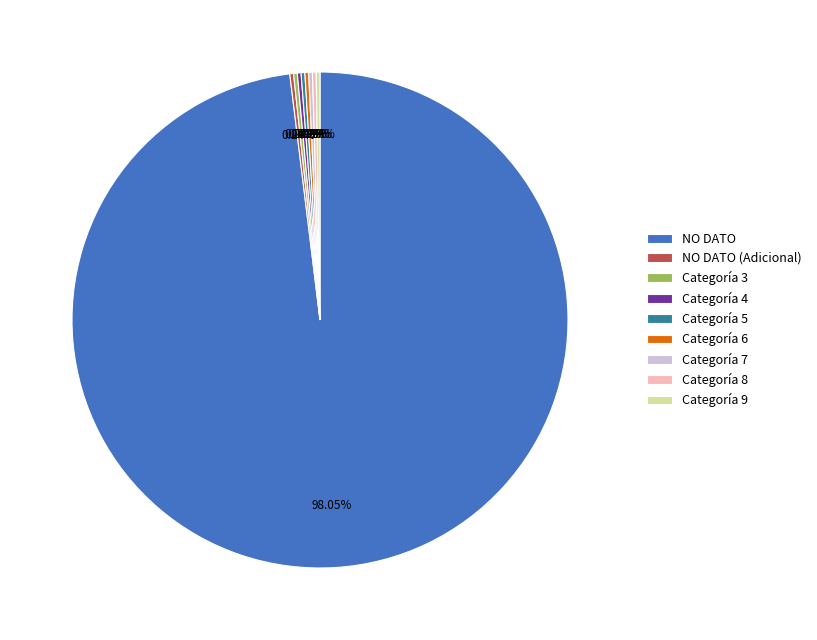

Does any single category account for the majority?

Yes